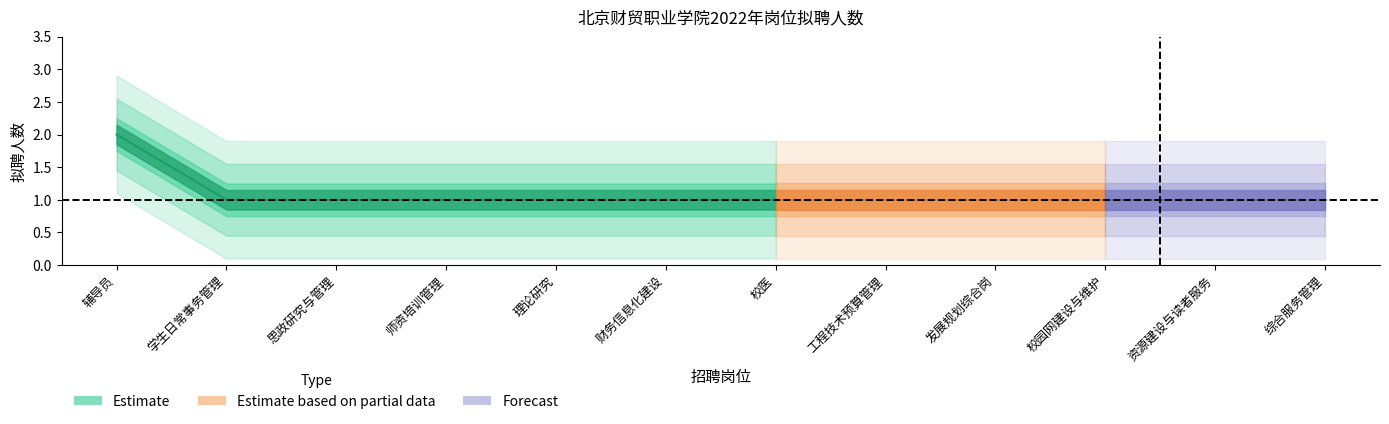

Which label corresponds to the largest value in the chart?

辅导员